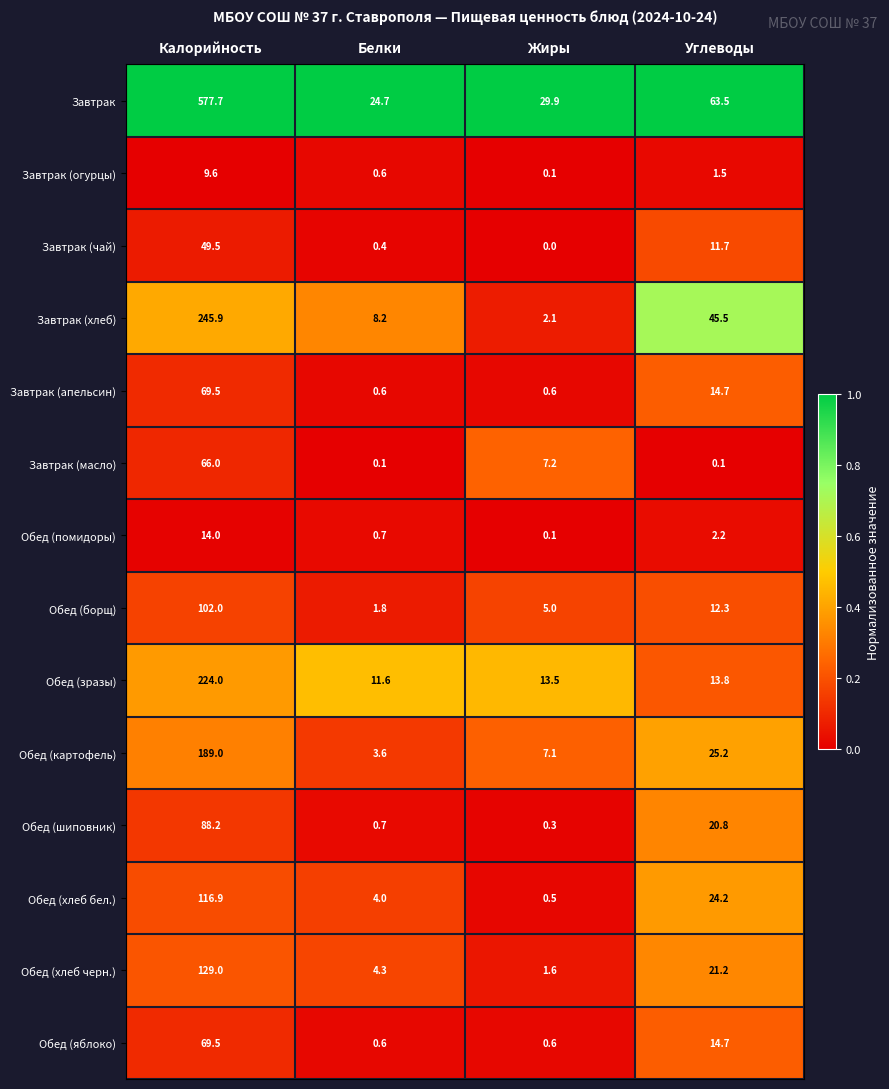

Is it true that Обед (зразы) equals 20.5 at Белки?

False